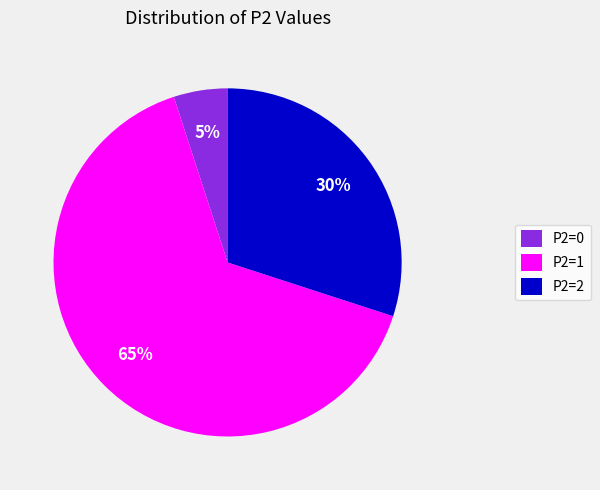

How many segments does this pie chart have?

3